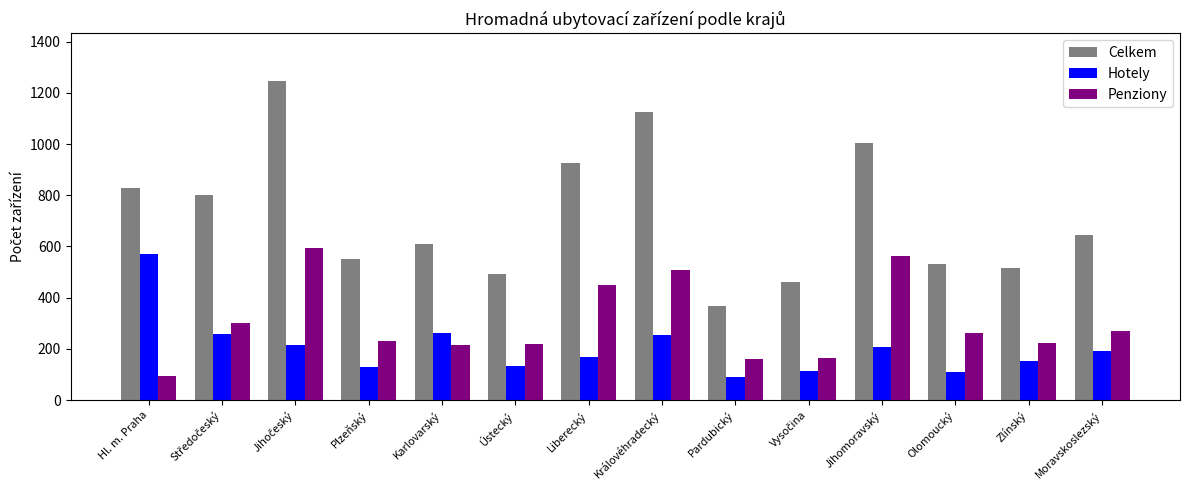

What position from the right is Plzeňský?

11